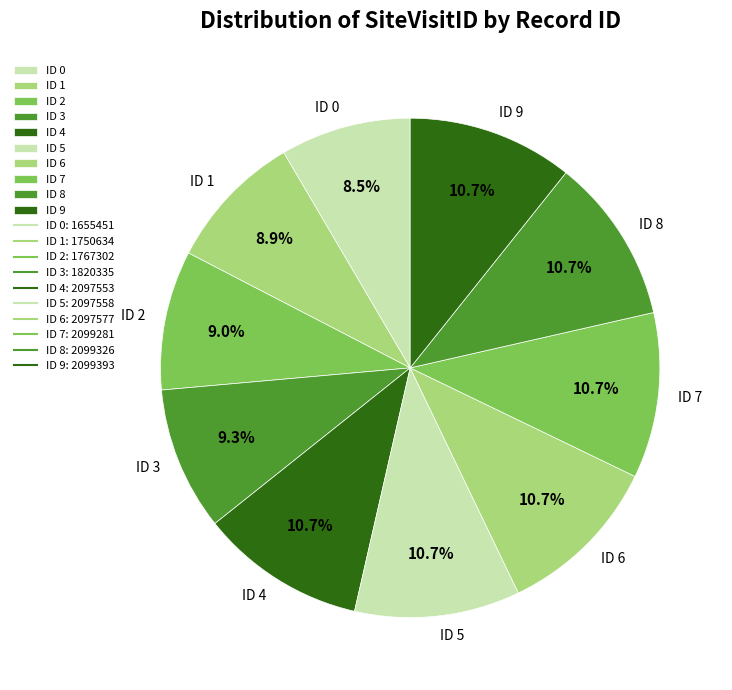

Does ID 2 represent more than half of the total?

No